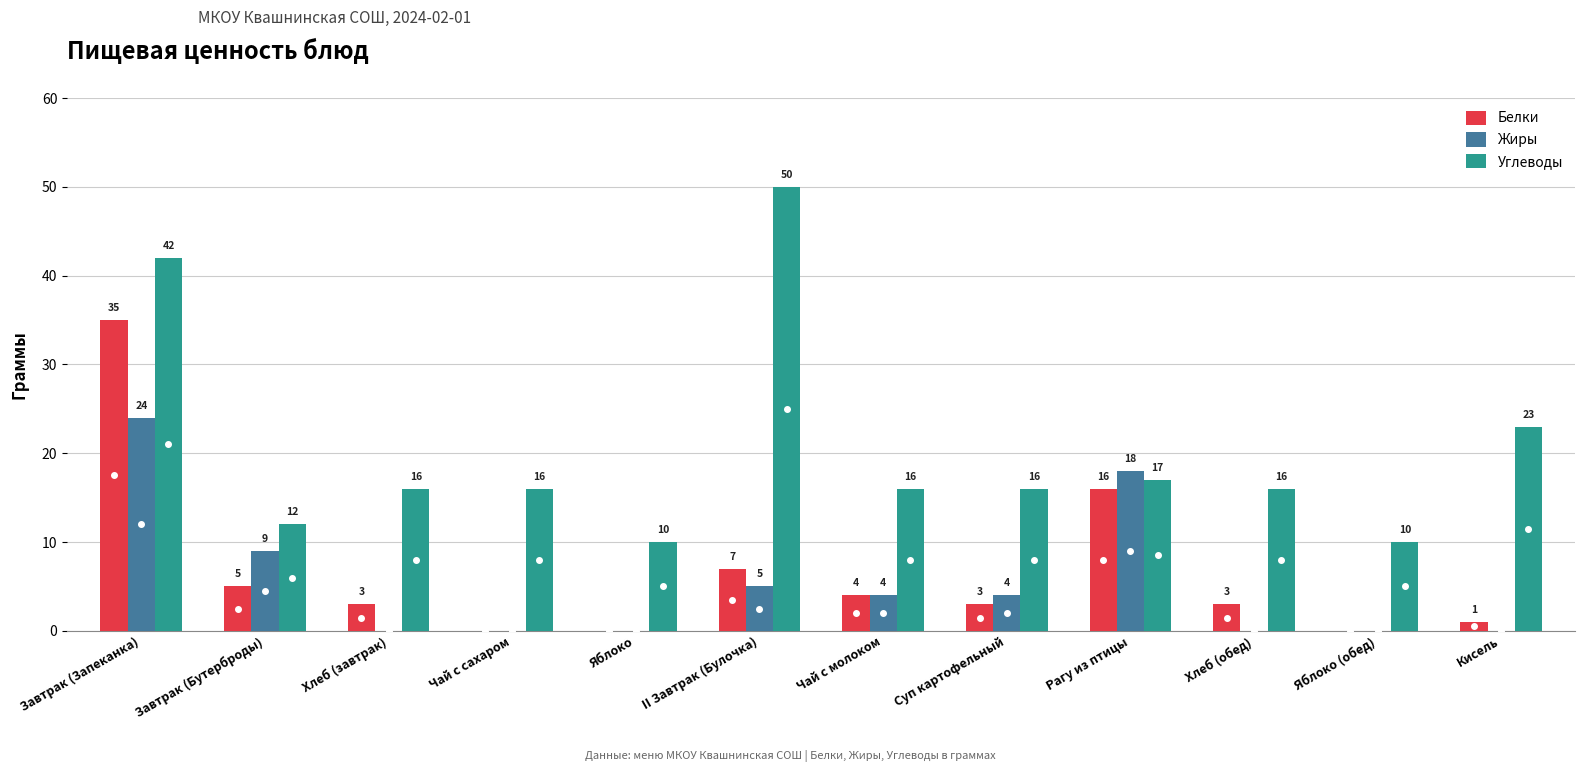

Is the value of Углеводы at Рагу из птицы greater than the value of Жиры at Завтрак (Бутерброды)?

Yes